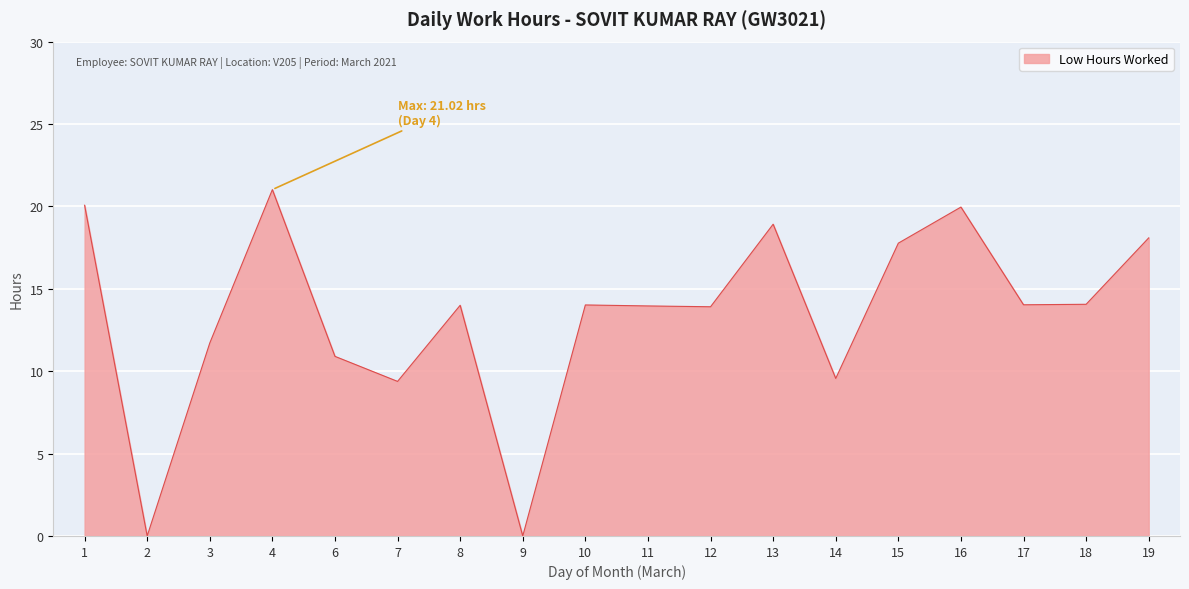

Does the chart have visible grid lines?

Yes